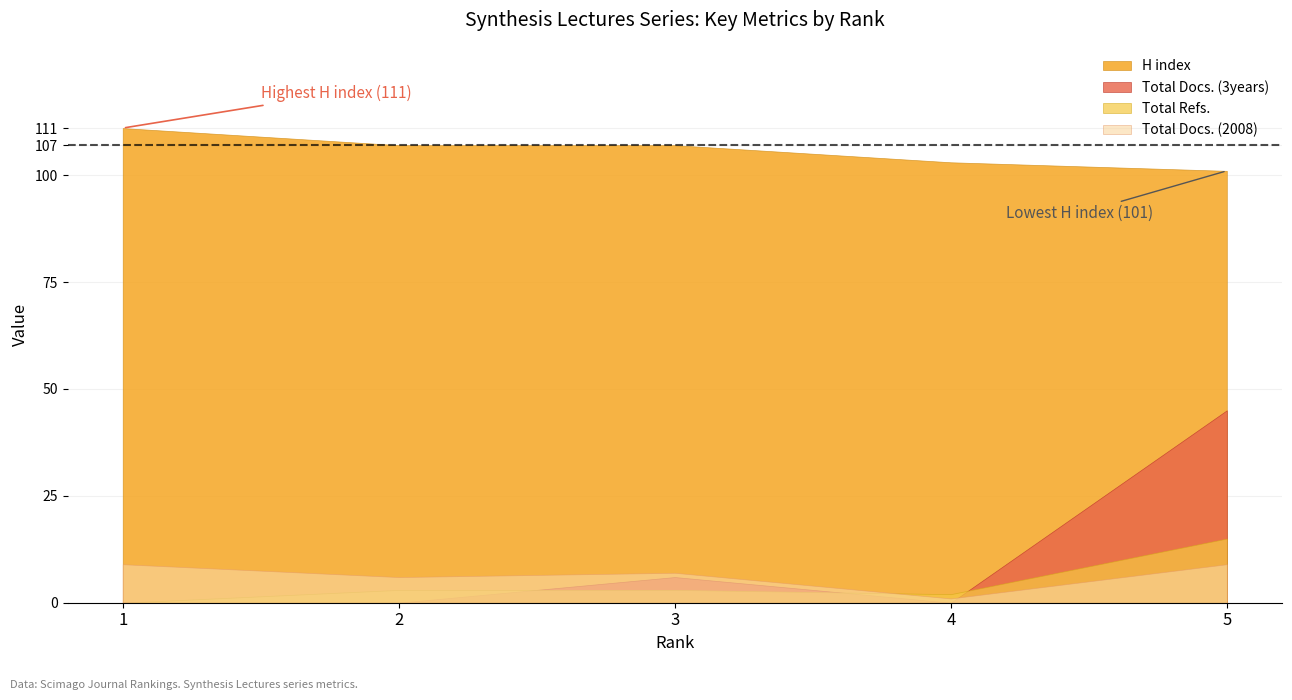

True or false: H index has more than 2 points higher than both neighbors.

False